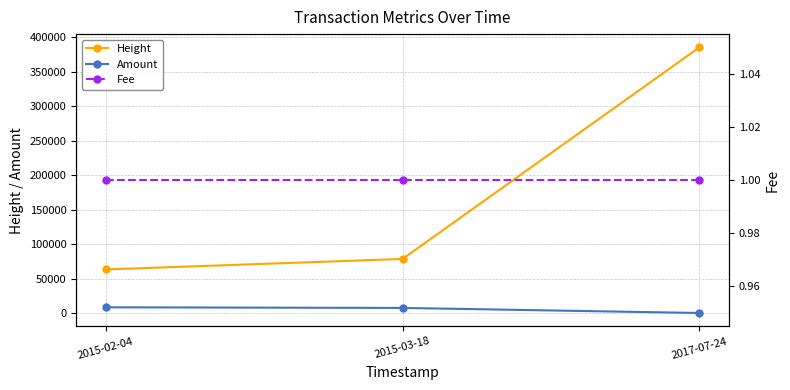

At which label does Height first exceed 78380?

2017-07-24